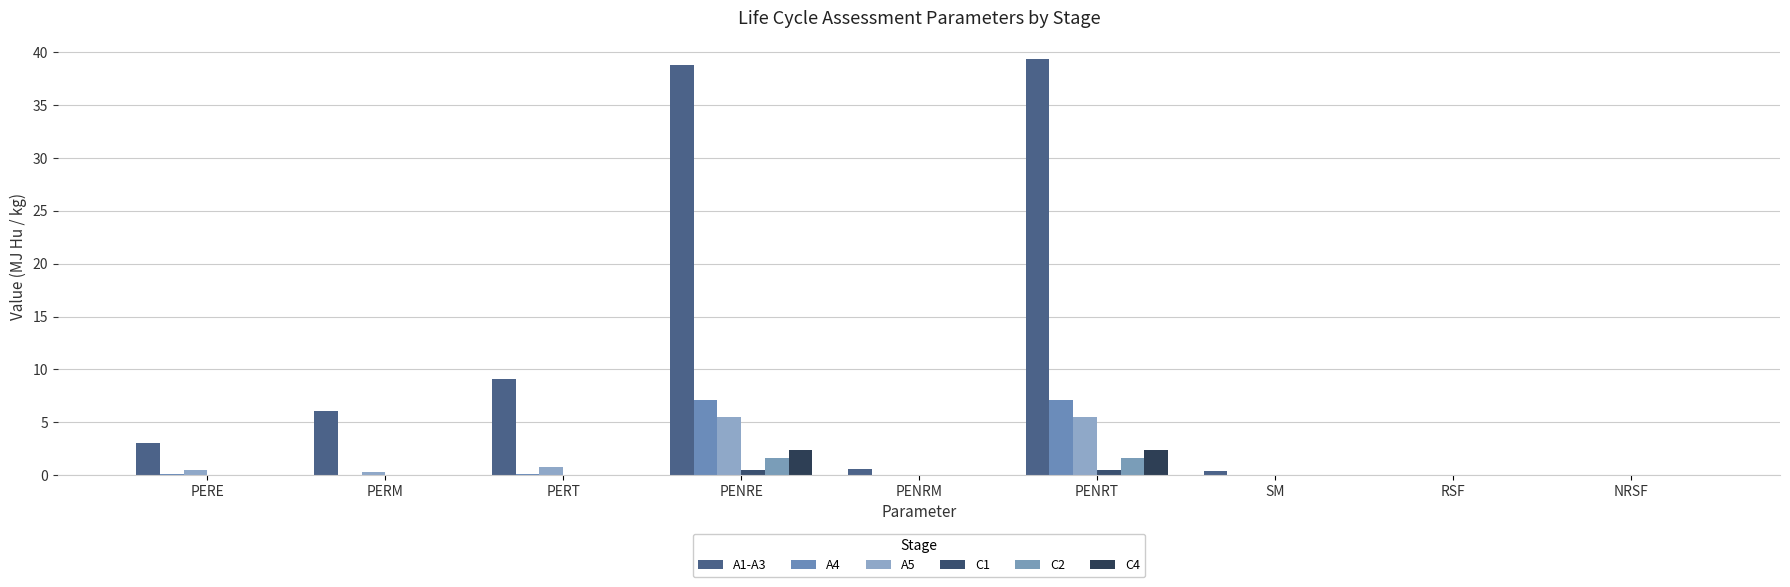

List the labels in order of A5 value, smallest first.

SM, RSF, NRSF, PENRM, PERM, PERE, PERT, PENRE, PENRT